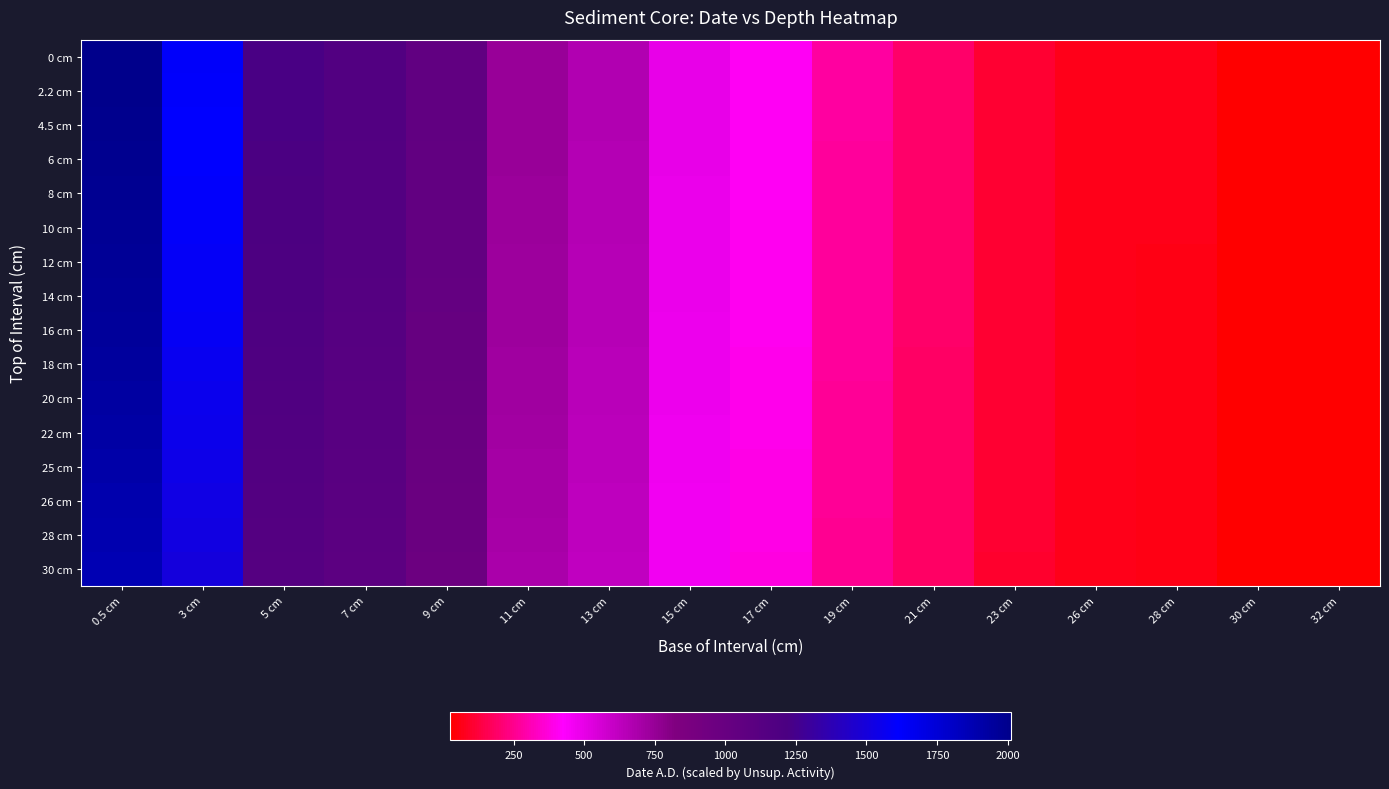

Reading right to left, extract all data points from this chart.

0 cm: 32 cm=28.5	30 cm=32.8	28 cm=66.3	26 cm=71.5	23 cm=111.5	21 cm=196.0	19 cm=276.6	17 cm=411.9	15 cm=496.9	13 cm=667.6	11 cm=746.8	9 cm=1048.7	7 cm=1166.4	5 cm=1227.5	3 cm=1625.1	0.5 cm=2012.1
2.2 cm: 32 cm=28.4	30 cm=32.7	28 cm=66.2	26 cm=71.4	23 cm=111.2	21 cm=195.5	19 cm=275.9	17 cm=410.9	15 cm=495.7	13 cm=666.0	11 cm=745.0	9 cm=1046.2	7 cm=1163.6	5 cm=1224.5	3 cm=1621.2	0.5 cm=2007.3
4.5 cm: 32 cm=28.3	30 cm=32.6	28 cm=66.0	26 cm=71.2	23 cm=110.9	21 cm=194.9	19 cm=275.1	17 cm=409.7	15 cm=494.3	13 cm=664.0	11 cm=742.8	9 cm=1043.1	7 cm=1160.2	5 cm=1220.9	3 cm=1616.5	0.5 cm=2001.4
6 cm: 32 cm=28.2	30 cm=32.5	28 cm=65.8	26 cm=70.9	23 cm=110.5	21 cm=194.3	19 cm=274.3	17 cm=408.4	15 cm=492.7	13 cm=661.9	11 cm=740.5	9 cm=1039.9	7 cm=1156.6	5 cm=1217.1	3 cm=1611.4	0.5 cm=1995.1
8 cm: 32 cm=28.1	30 cm=32.4	28 cm=65.6	26 cm=70.7	23 cm=110.2	21 cm=193.6	19 cm=273.3	17 cm=407.0	15 cm=491.0	13 cm=659.6	11 cm=737.9	9 cm=1036.3	7 cm=1152.6	5 cm=1212.9	3 cm=1605.8	0.5 cm=1988.2
10 cm: 32 cm=28.0	30 cm=32.3	28 cm=65.3	26 cm=70.4	23 cm=109.8	21 cm=192.9	19 cm=272.3	17 cm=405.5	15 cm=489.1	13 cm=657.2	11 cm=735.1	9 cm=1032.3	7 cm=1148.2	5 cm=1208.3	3 cm=1599.8	0.5 cm=1980.7
12 cm: 32 cm=27.9	30 cm=32.1	28 cm=65.0	26 cm=70.1	23 cm=109.3	21 cm=192.1	19 cm=271.2	17 cm=403.8	15 cm=487.1	13 cm=654.5	11 cm=732.1	9 cm=1028.1	7 cm=1143.5	5 cm=1203.4	3 cm=1593.2	0.5 cm=1972.6
14 cm: 32 cm=27.8	30 cm=32.0	28 cm=64.8	26 cm=69.8	23 cm=108.8	21 cm=191.3	19 cm=270.0	17 cm=402.1	15 cm=485.0	13 cm=651.6	11 cm=729.0	9 cm=1023.7	7 cm=1138.6	5 cm=1198.2	3 cm=1586.3	0.5 cm=1964.1
16 cm: 32 cm=27.7	30 cm=31.8	28 cm=64.4	26 cm=69.5	23 cm=108.3	21 cm=190.3	19 cm=268.6	17 cm=400.1	15 cm=482.6	13 cm=648.4	11 cm=725.3	9 cm=1018.5	7 cm=1132.8	5 cm=1192.2	3 cm=1578.4	0.5 cm=1954.2
18 cm: 32 cm=27.5	30 cm=31.6	28 cm=64.1	26 cm=69.1	23 cm=107.6	21 cm=189.2	19 cm=267.0	17 cm=397.7	15 cm=479.8	13 cm=644.5	11 cm=721.0	9 cm=1012.5	7 cm=1126.2	5 cm=1185.1	3 cm=1569.1	0.5 cm=1942.7
20 cm: 32 cm=27.3	30 cm=31.5	28 cm=63.7	26 cm=68.7	23 cm=107.0	21 cm=188.1	19 cm=265.5	17 cm=395.4	15 cm=477.0	13 cm=640.8	11 cm=716.9	9 cm=1006.7	7 cm=1119.7	5 cm=1178.3	3 cm=1560.0	0.5 cm=1931.5
22 cm: 32 cm=27.2	30 cm=31.3	28 cm=63.3	26 cm=68.3	23 cm=106.5	21 cm=187.1	19 cm=264.1	17 cm=393.3	15 cm=474.4	13 cm=637.4	11 cm=713.0	9 cm=1001.3	7 cm=1113.7	5 cm=1172.0	3 cm=1551.7	0.5 cm=1921.2
25 cm: 32 cm=27.0	30 cm=31.1	28 cm=62.9	26 cm=67.8	23 cm=105.6	21 cm=185.7	19 cm=262.1	17 cm=390.3	15 cm=470.9	13 cm=632.6	11 cm=707.6	9 cm=993.8	7 cm=1105.3	5 cm=1163.2	3 cm=1540.0	0.5 cm=1906.7
26 cm: 32 cm=26.8	30 cm=30.8	28 cm=62.4	26 cm=67.3	23 cm=104.9	21 cm=184.3	19 cm=260.1	17 cm=387.4	15 cm=467.3	13 cm=627.8	11 cm=702.3	9 cm=986.3	7 cm=1097.0	5 cm=1154.4	3 cm=1528.4	0.5 cm=1892.3
28 cm: 32 cm=26.7	30 cm=30.7	28 cm=62.1	26 cm=66.9	23 cm=104.3	21 cm=183.4	19 cm=258.9	17 cm=385.5	15 cm=465.1	13 cm=624.8	11 cm=698.9	9 cm=981.5	7 cm=1091.7	5 cm=1148.8	3 cm=1521.0	0.5 cm=1883.2
30 cm: 32 cm=26.4	30 cm=30.4	28 cm=61.5	26 cm=66.3	23 cm=103.4	21 cm=181.7	19 cm=256.5	17 cm=382.0	15 cm=460.8	13 cm=619.1	11 cm=692.5	9 cm=972.6	7 cm=1081.7	5 cm=1138.3	3 cm=1507.1	0.5 cm=1866.0